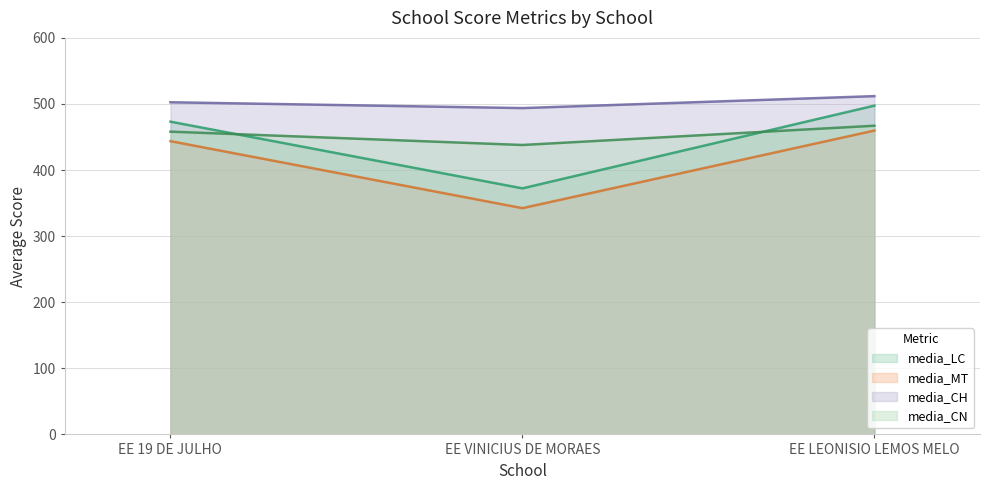

Is the value of media_CH at EE VINICIUS DE MORAES greater than the value of media_CN at EE VINICIUS DE MORAES?

Yes